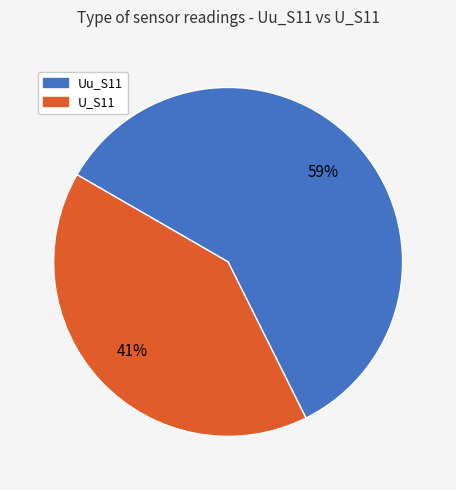

Combined, do U_S11 and Uu_S11 account for over 50%?

Yes